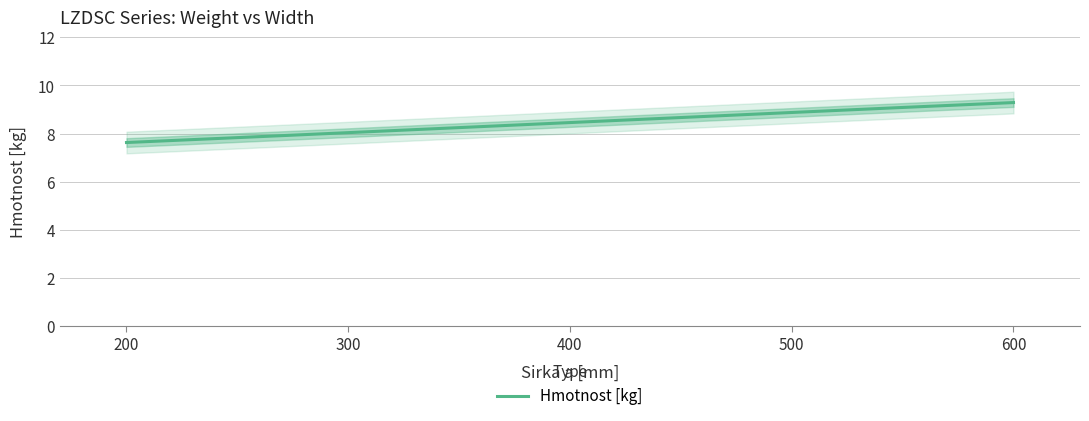

At which label does the data first exceed 8?

300